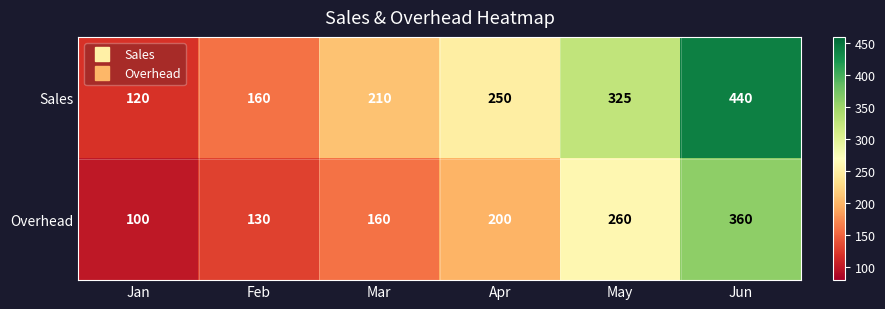

What value does the Overhead series have at Mar, to the nearest 10?

160